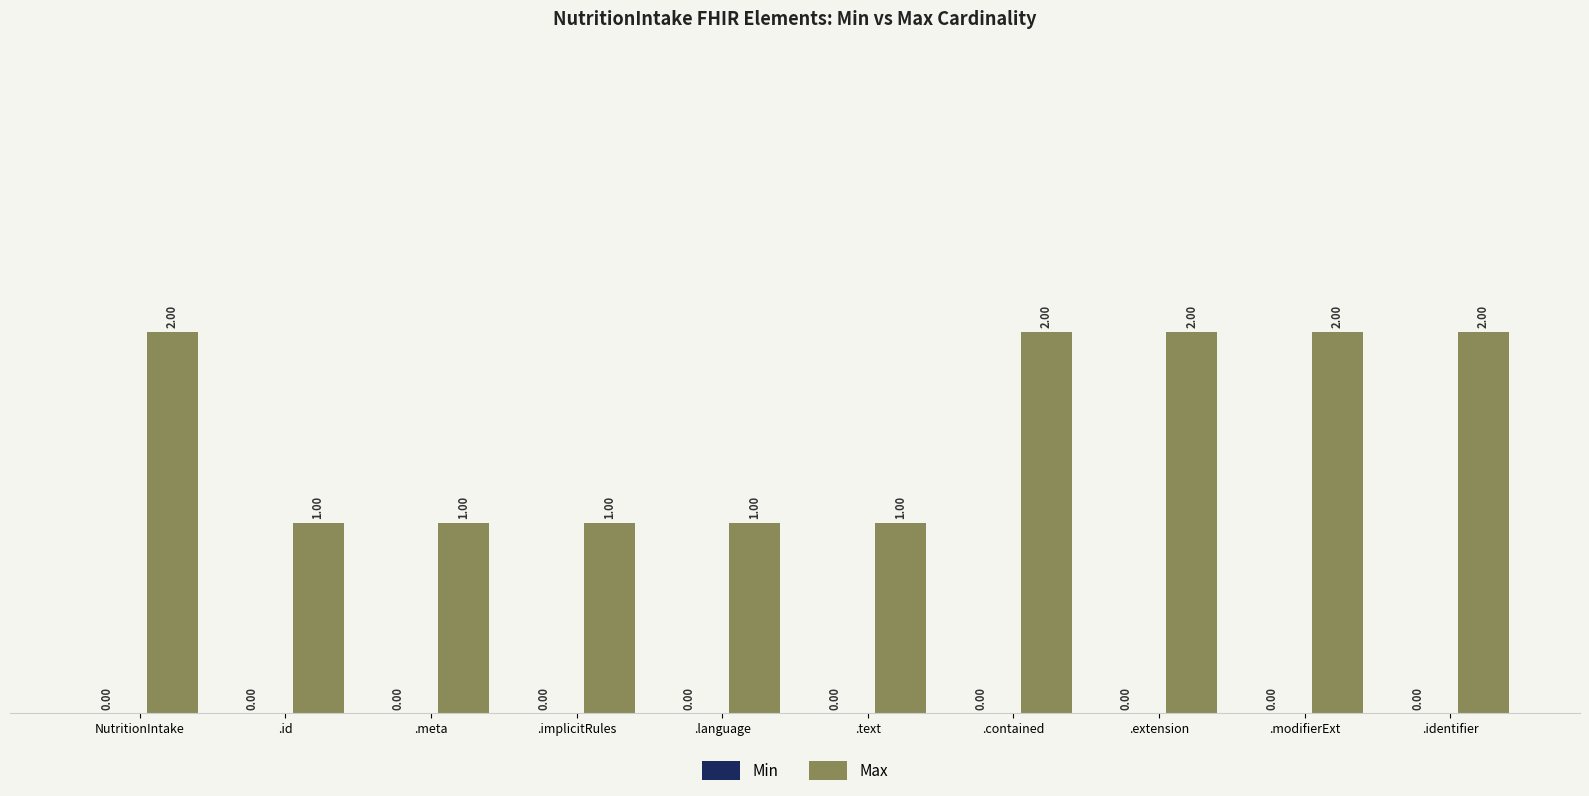

What is the label of the 10th bar from the right?

NutritionIntake